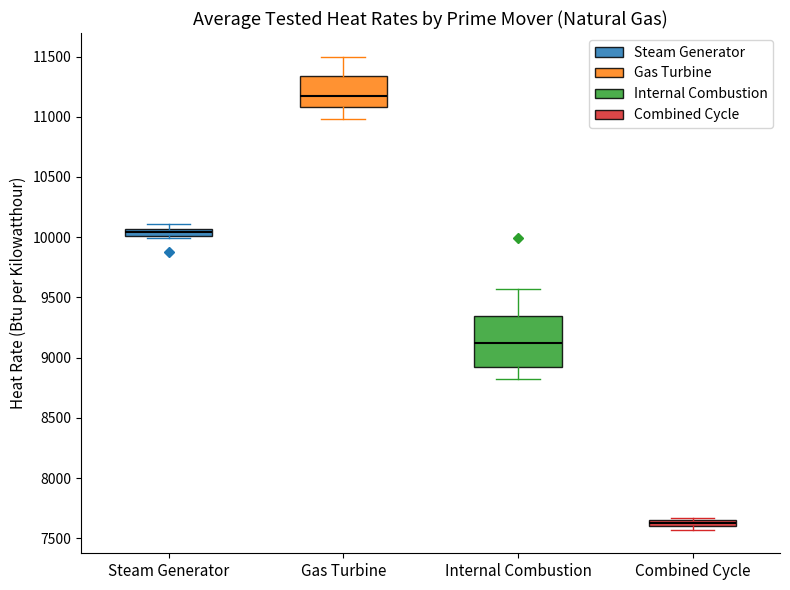

Which box is the tallest, from its lower edge to its upper edge?

Internal Combustion